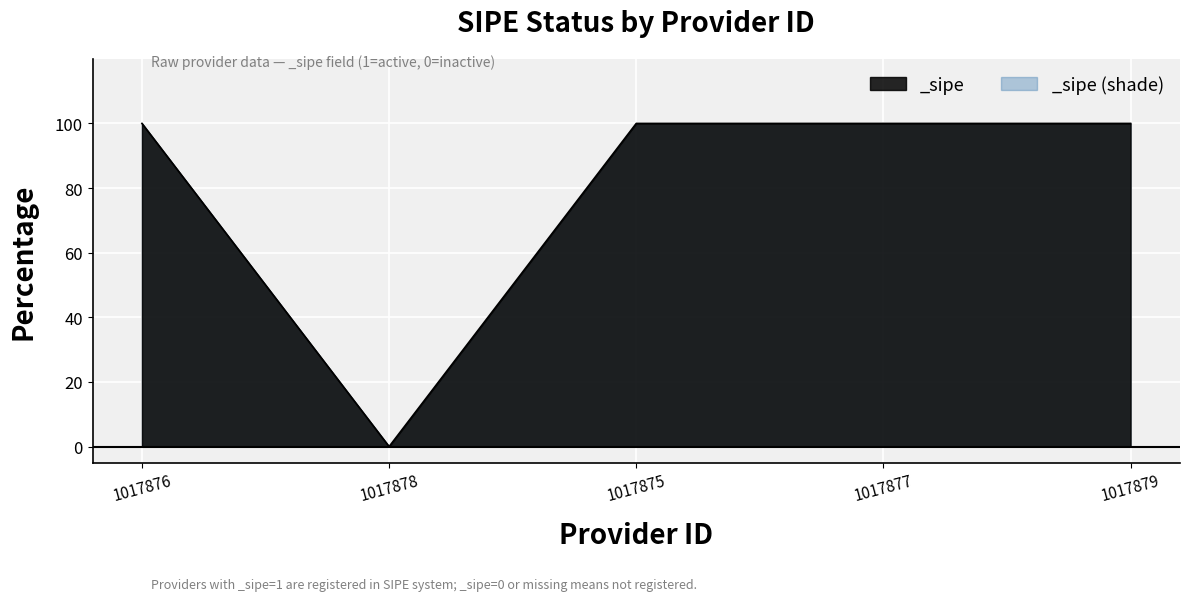

Is it true that the value at 1017879 is 161?

False